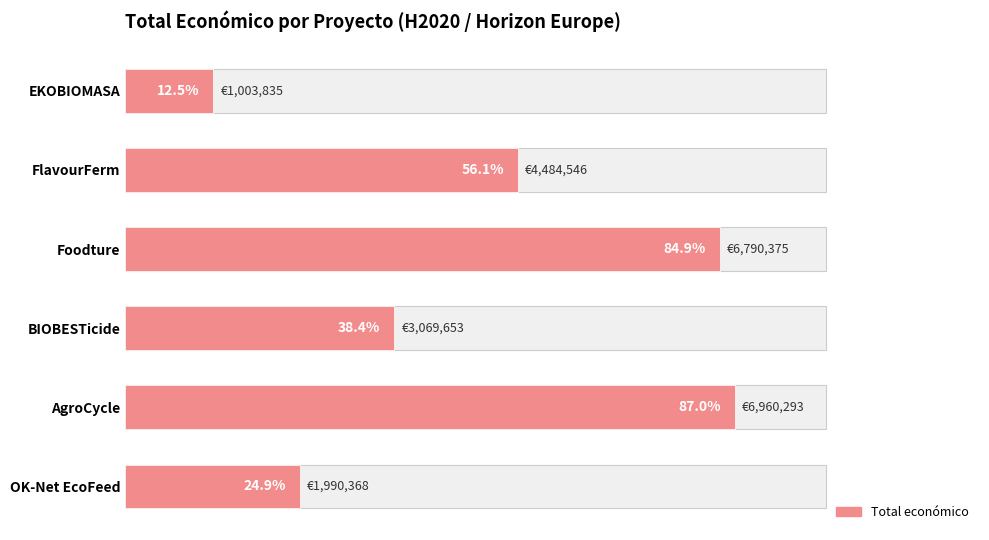

Is it true that the value at AgroCycle is 6960293?

True